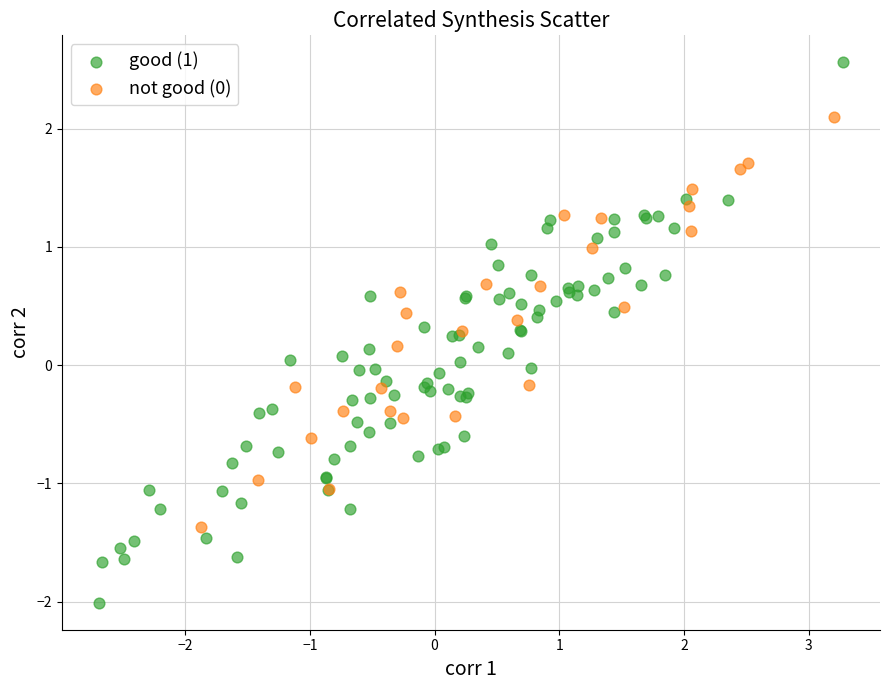

Which series contains the lowest Y value?

good (1)